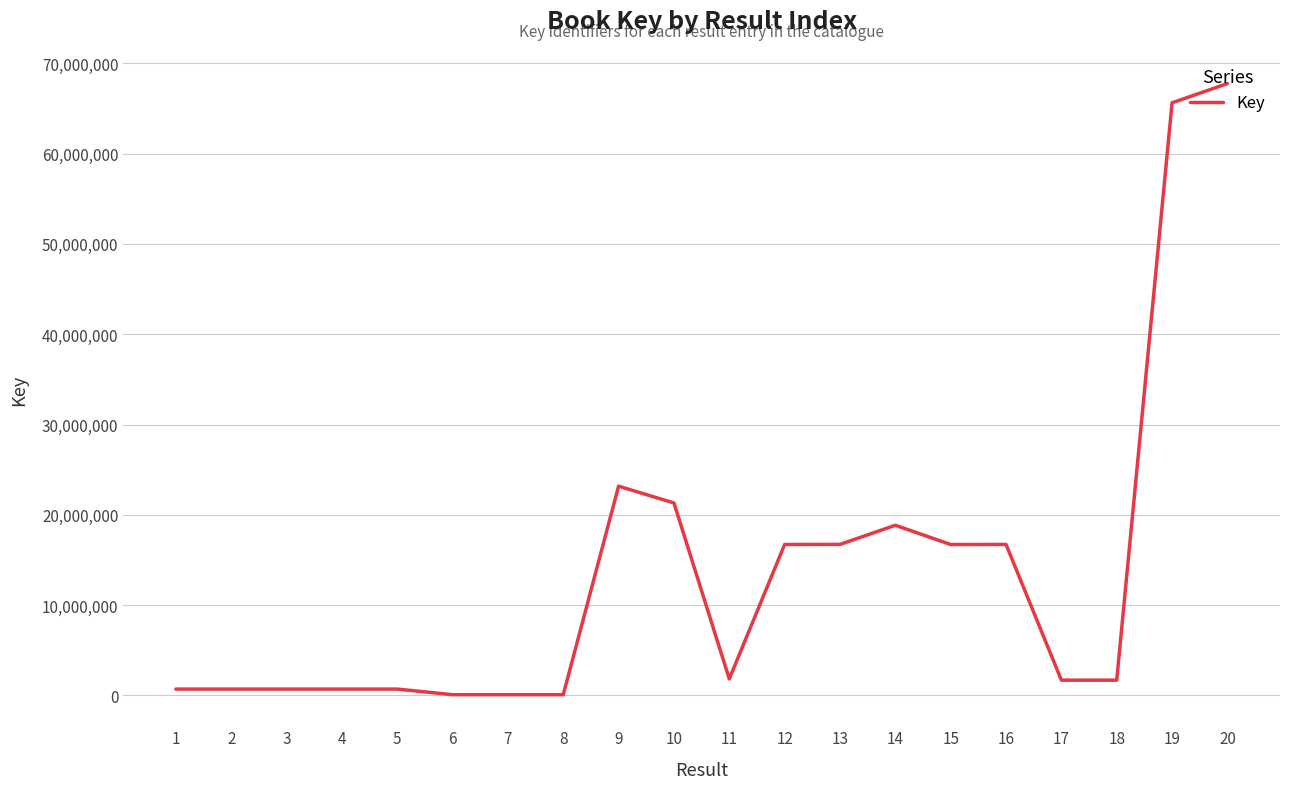

Is it true that the value at 19 is 113692605?

False